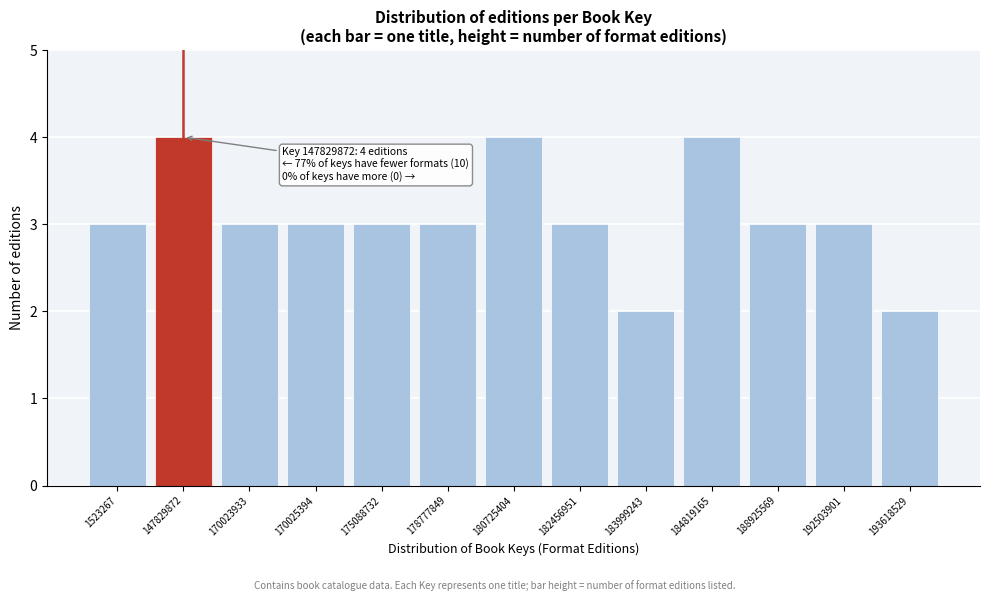

Reading left to right, transcribe all the data shown in this chart.

3	4	3	3	3	3	4	3	2	4	3	3	2